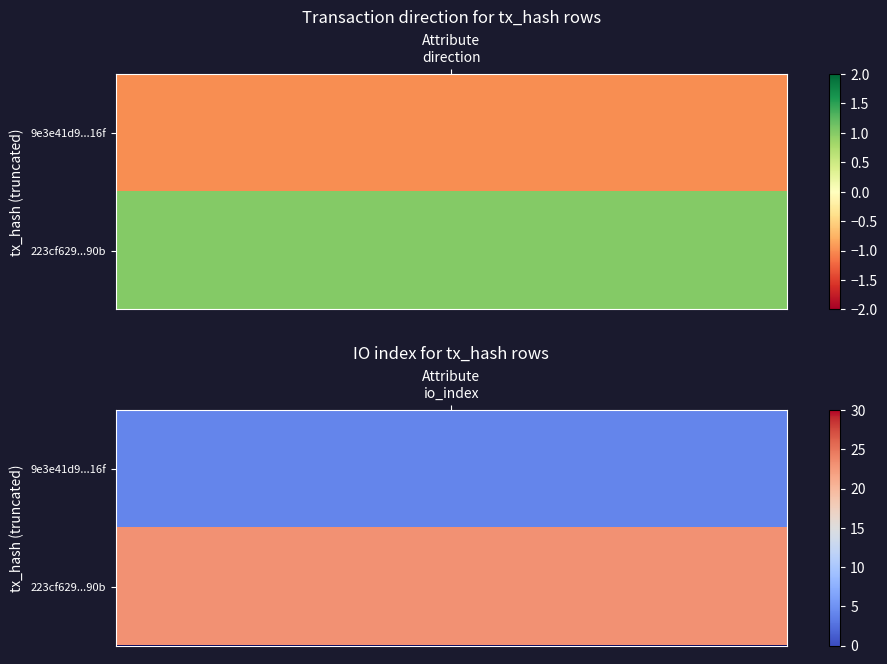

What is the sum of the 9e3e41d9357fdf3b4f77792c6ceaada2261416f values at 1 and 0?

3